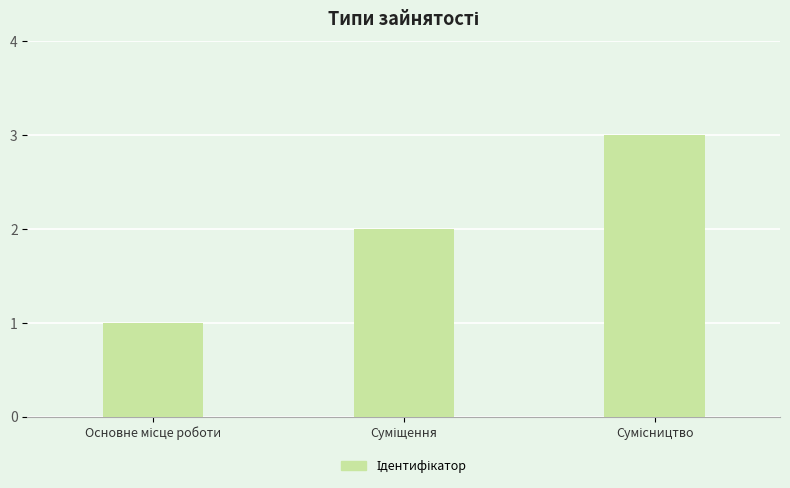

What is the maximum value shown in the chart?

3